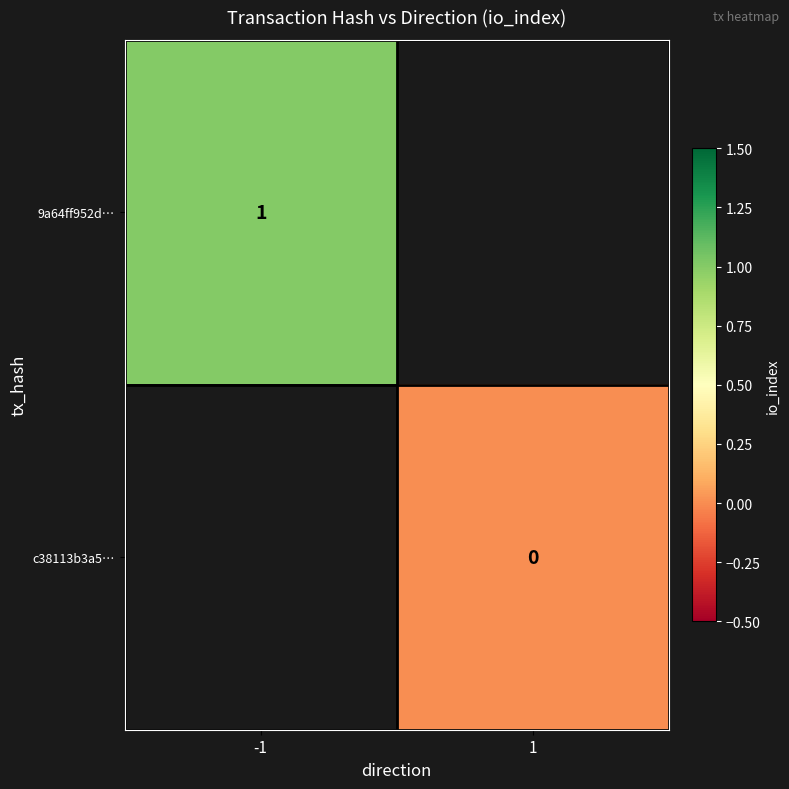

True or false: 9a64ff952d… has a value of 2 at -1.

False